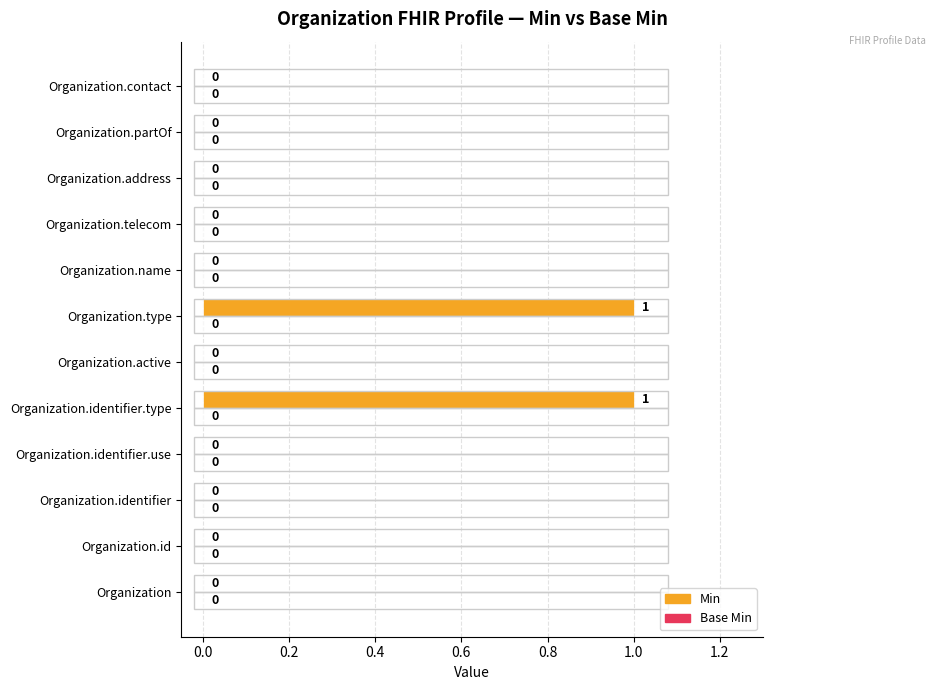

The value at Organization.identifier is 0. True or false?

True